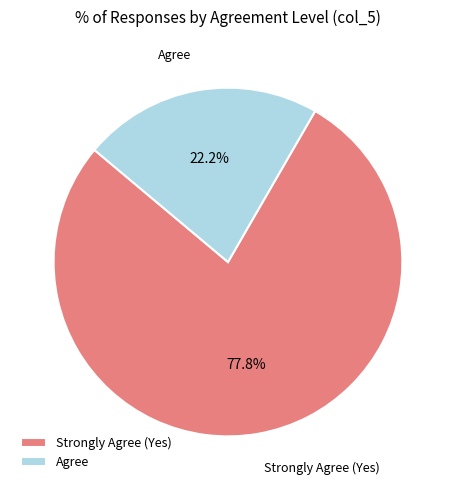

Which slice is the smallest?

Agree